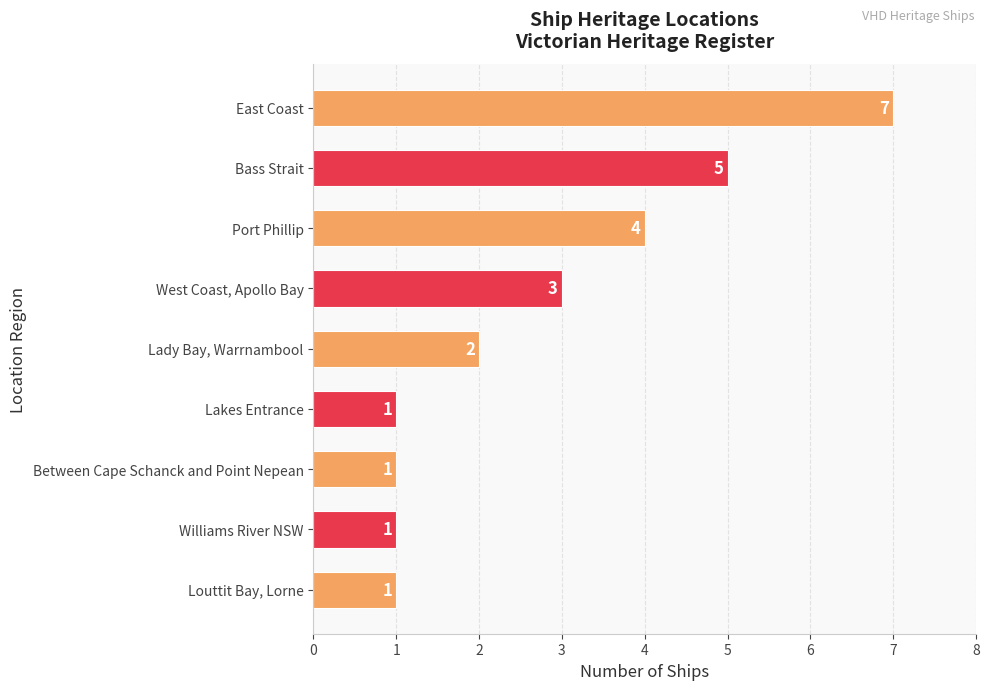

Are the bars horizontal?

Yes